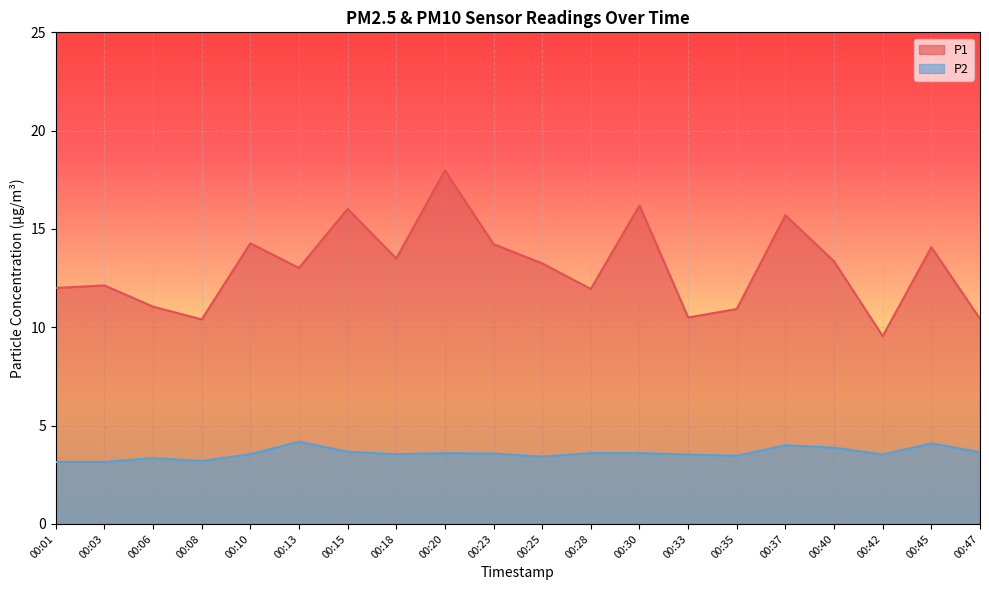

Rank the series by their maximum value, from lowest to highest.

P2, P1